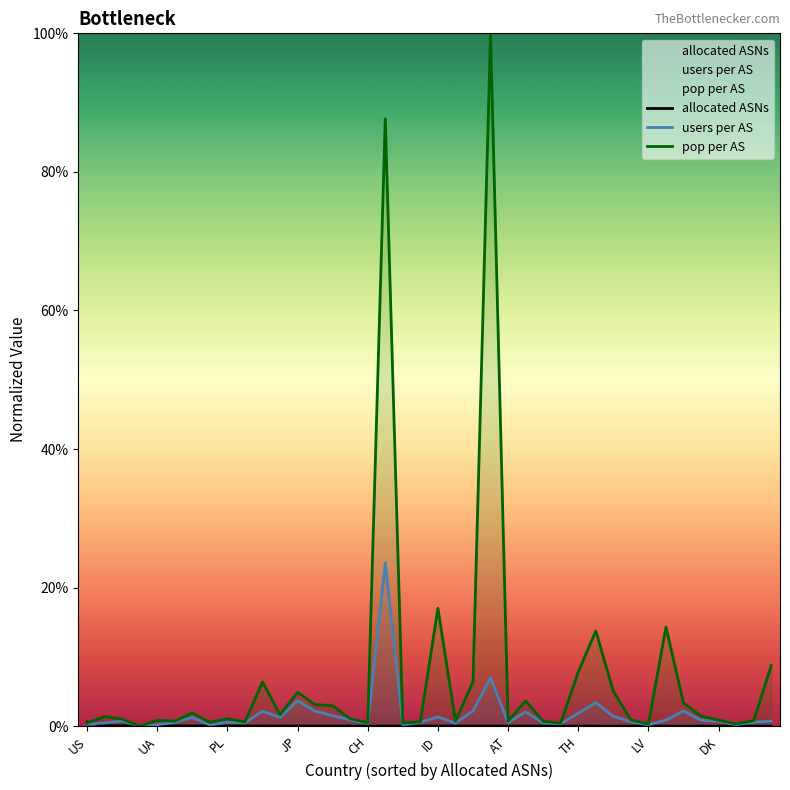

Does the chart display data point markers on the line(s)?

No